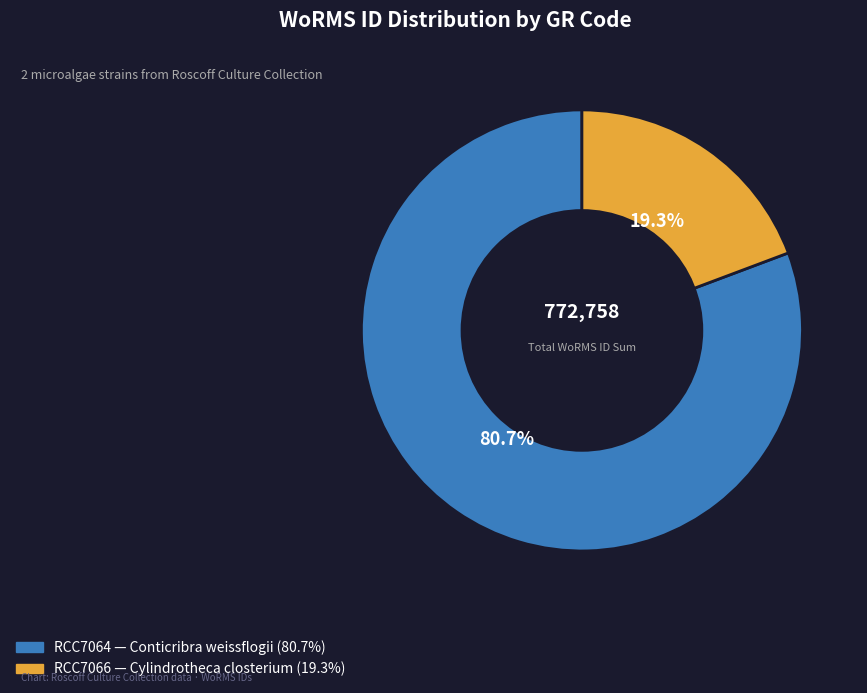

Do RCC7064 and RCC7066 together represent more than half of the pie?

Yes